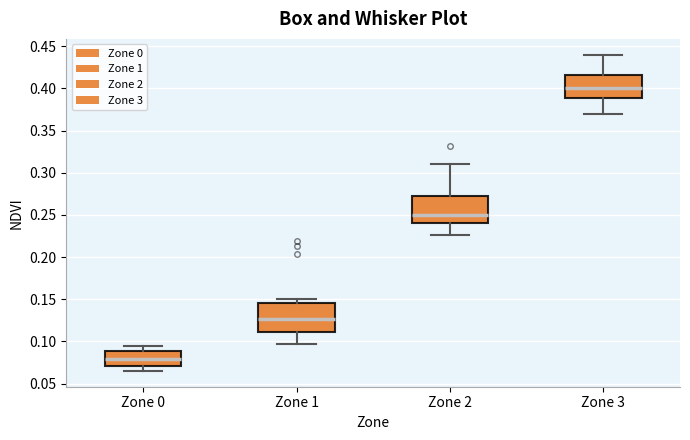

Which box's median line is the lowest?

Zone 0